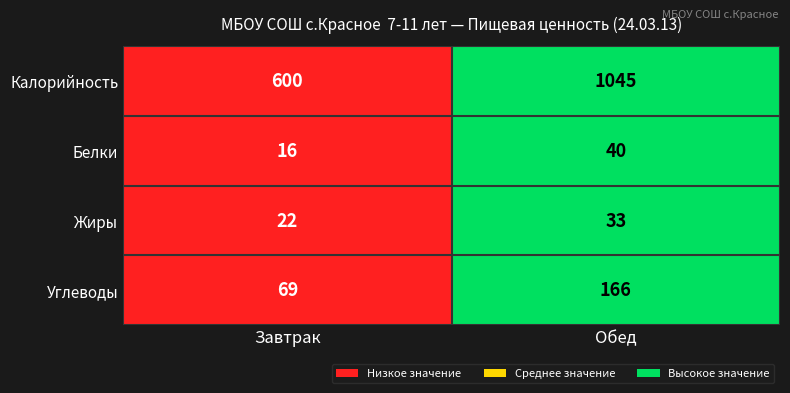

At which label does Калорийность reach its peak?

Обед